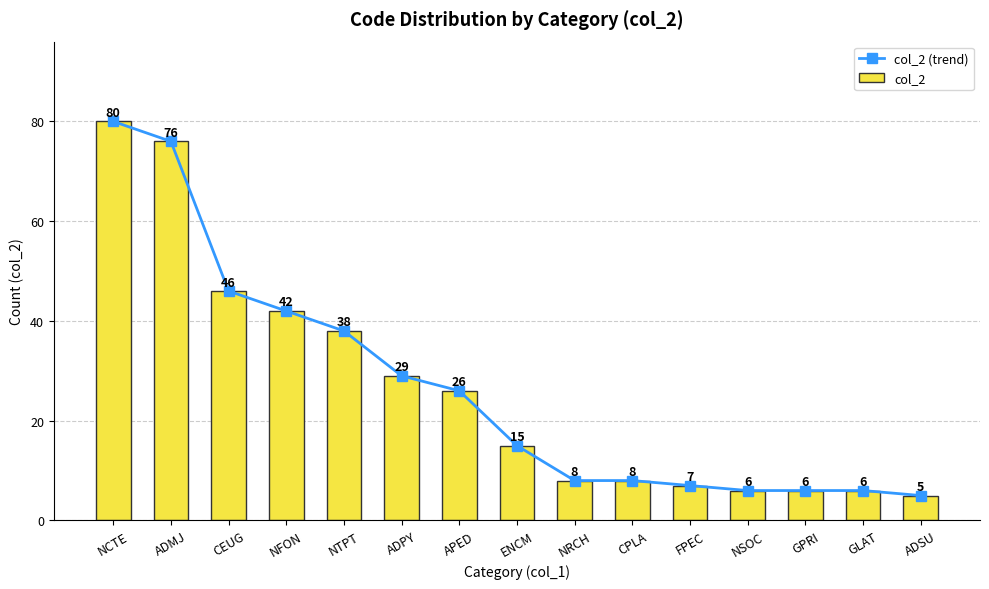

Reading right to left, transcribe all the data shown in this chart.

col_2 (trend): ADSU=5	GLAT=6	GPRI=6	NSOC=6	FPEC=7	CPLA=8	NRCH=8	ENCM=15	APED=26	ADPY=29	NTPT=38	NFON=42	CEUG=46	ADMJ=76	NCTE=80
col_2: ADSU=5	GLAT=6	GPRI=6	NSOC=6	FPEC=7	CPLA=8	NRCH=8	ENCM=15	APED=26	ADPY=29	NTPT=38	NFON=42	CEUG=46	ADMJ=76	NCTE=80